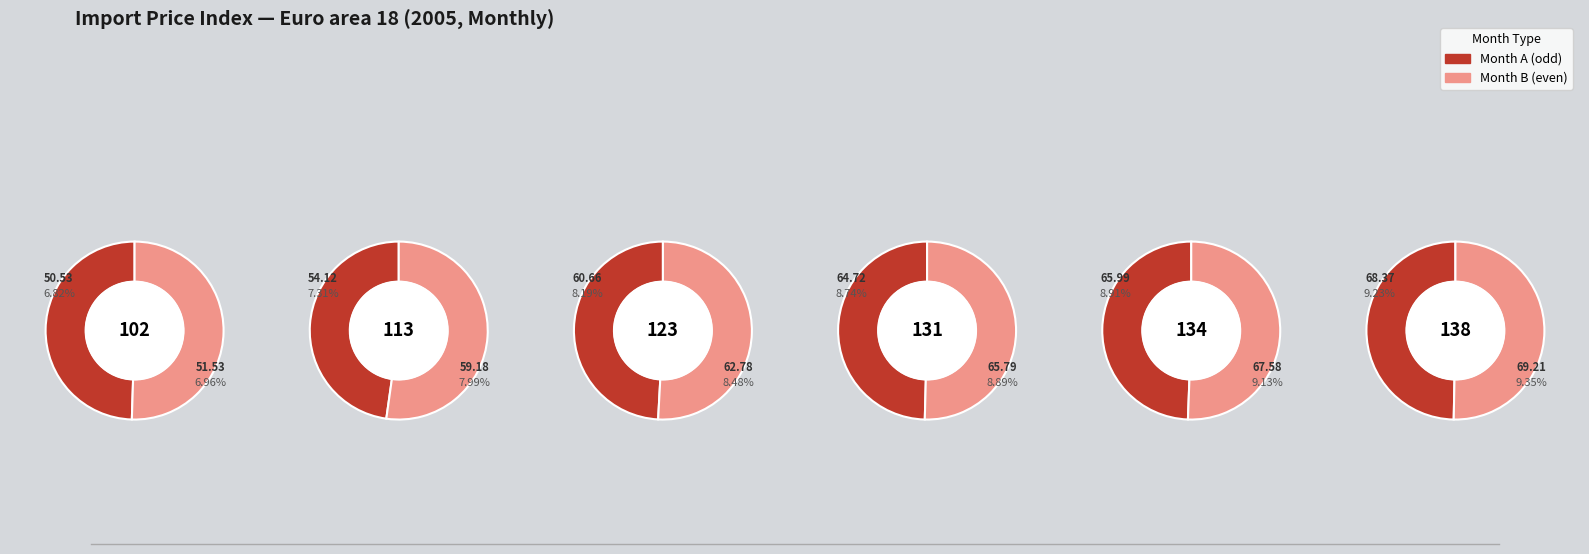

Rank the categories by value from lowest to highest.

2005-01, 2005-02, 2005-03, 2005-04, 2005-05, 2005-06, 2005-07, 2005-08, 2005-09, 2005-10, 2005-11, 2005-12